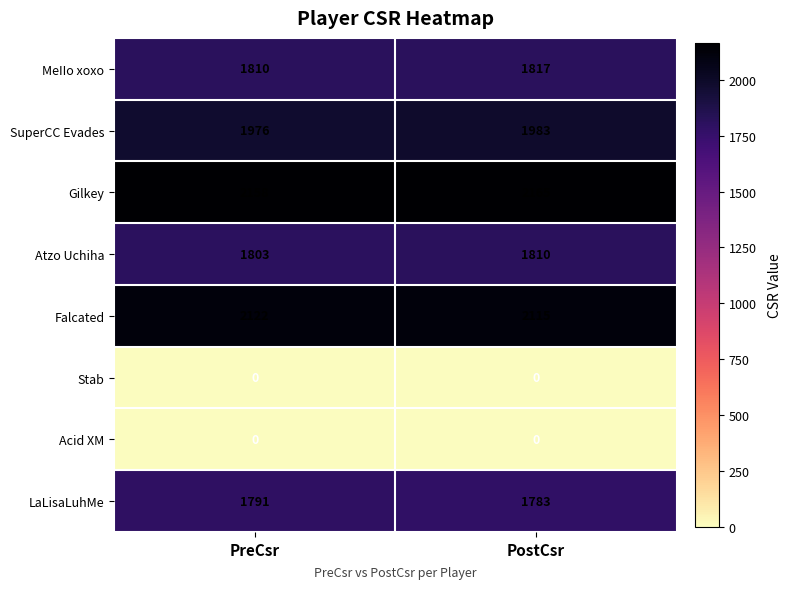

At which category is the sum across all series the highest?

PostCsr